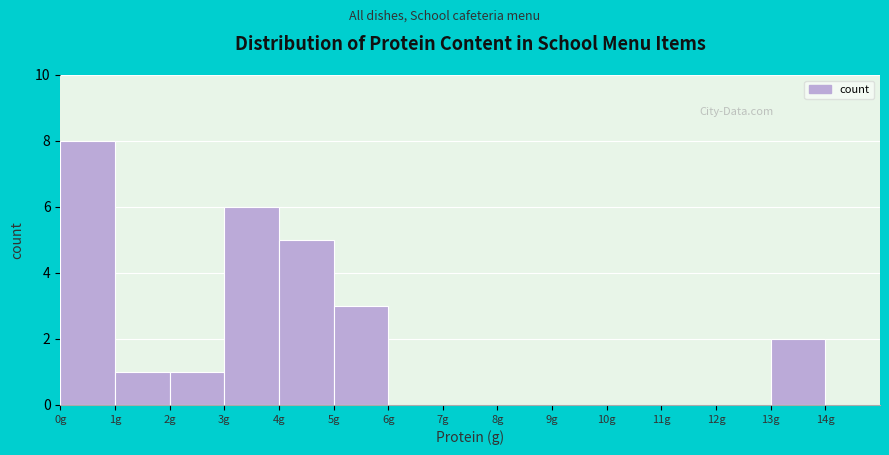

Reading left to right, list every bar in this chart as the range it spans on the x-axis followed by its height. The values are not printed on the chart, so give them approximately, as read against the axis.

0 to 1: 8
1 to 2: 1
2 to 3: 1
3 to 4: 6
4 to 5: 5
5 to 6: 3
6 to 7: 0
7 to 8: 0
8 to 9: 0
9 to 10: 0
10 to 11: 0
11 to 12: 0
12 to 13: 0
13 to 14: 2
14 to 15: 0